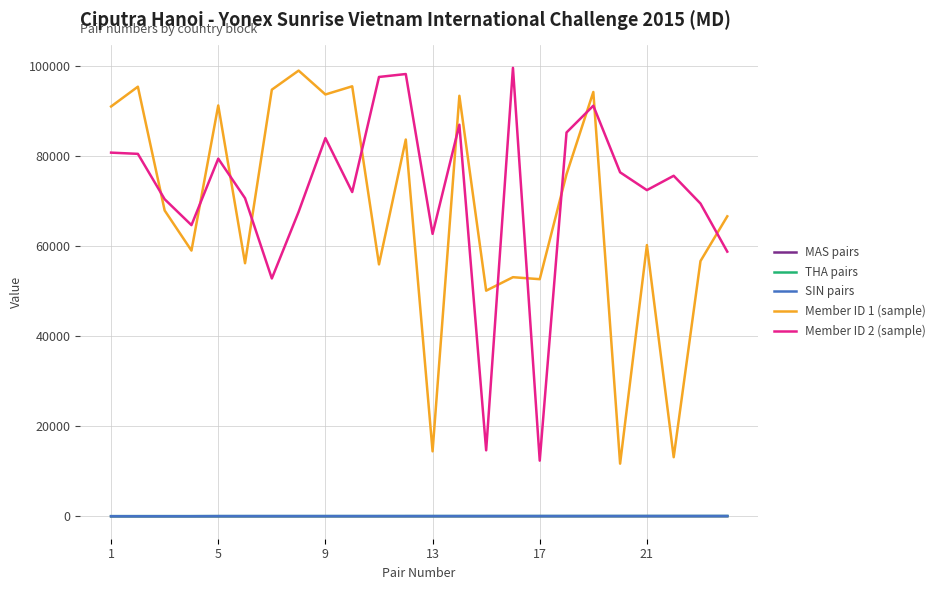

True or false: Member ID 1 (sample) and MAS pairs intersect in this chart.

False